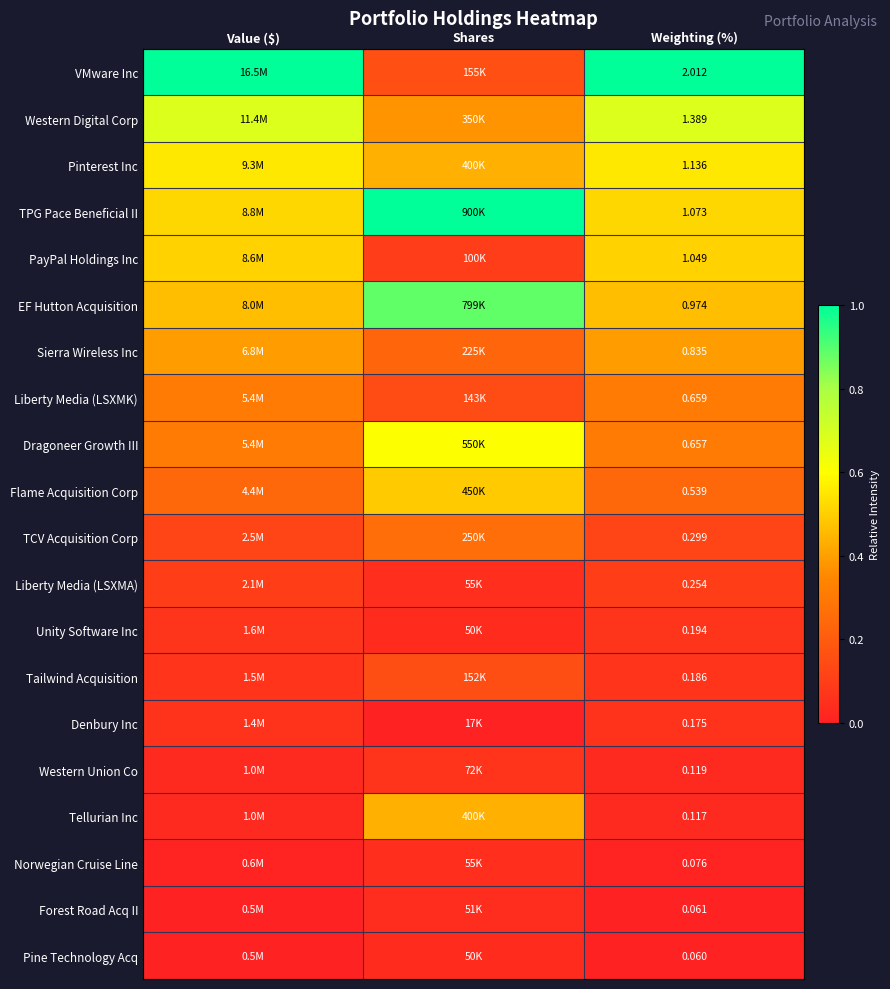

At how many categories does at least one series exceed 0?

3